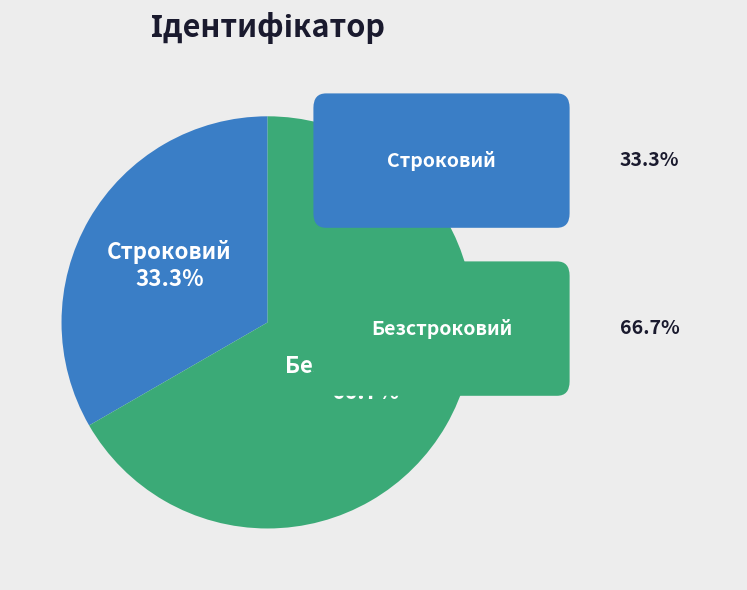

True or false: Безстроковий accounts for 67% of the total.

True